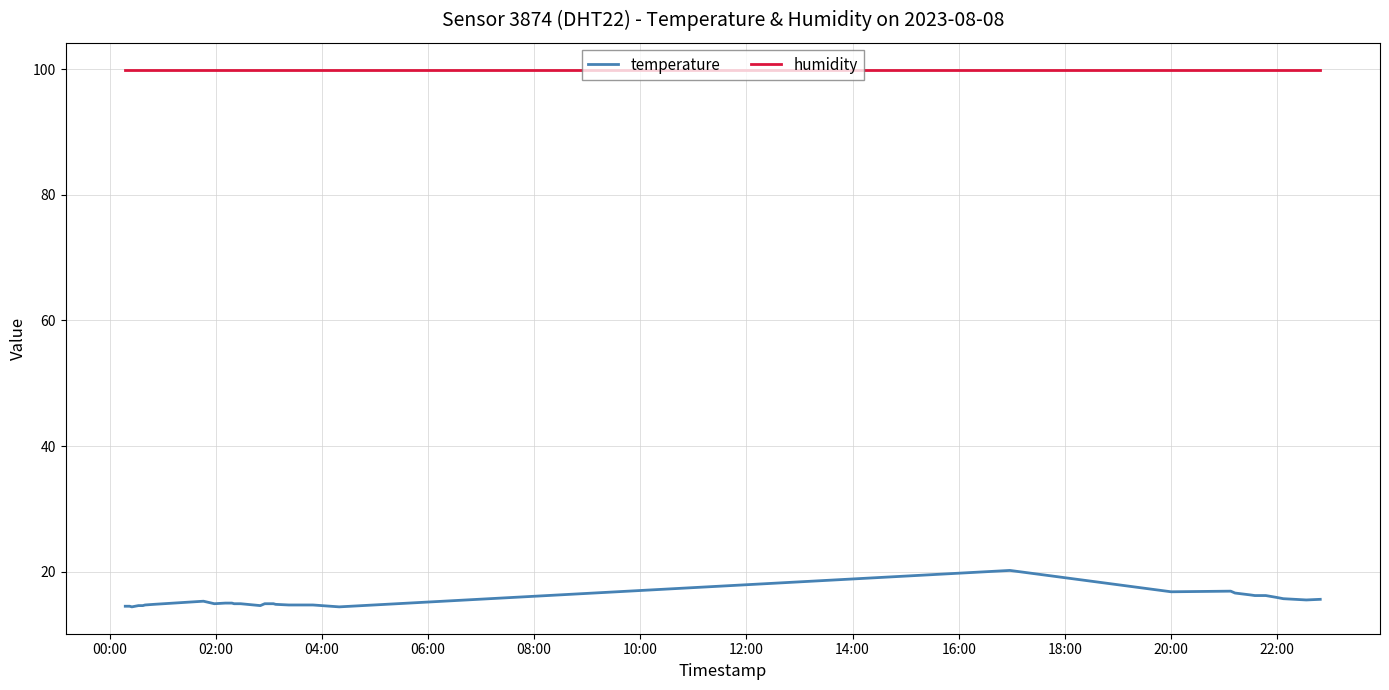

What is the difference between the maximum and minimum values in the temperature series?

5.8